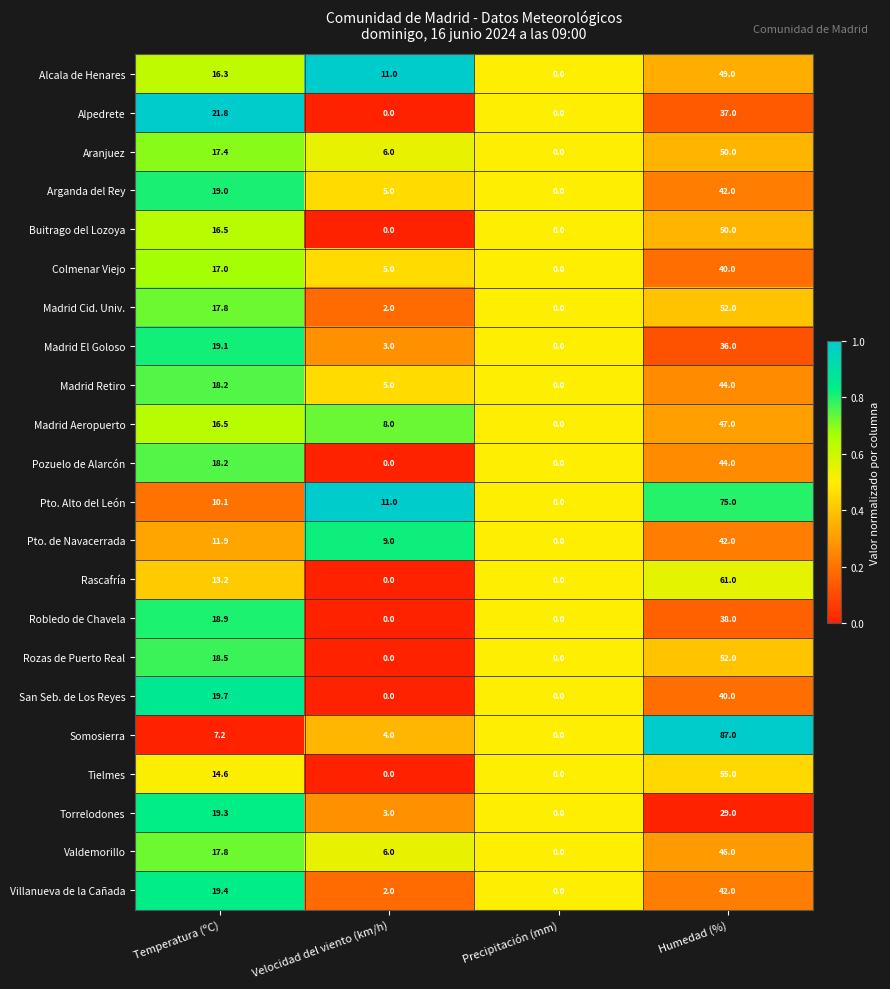

Rank the categories by Madrid Aeropuerto value from highest to lowest.

Humedad (%), Temperatura (ºC), Velocidad del viento (km/h), Precipitación (mm)